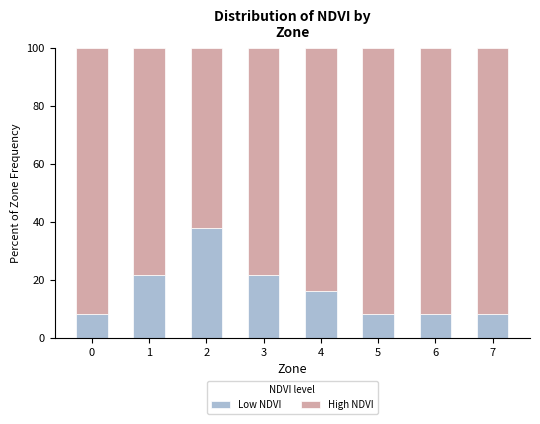

The Low NDVI series shows 5.0 at 7. True or false?

False